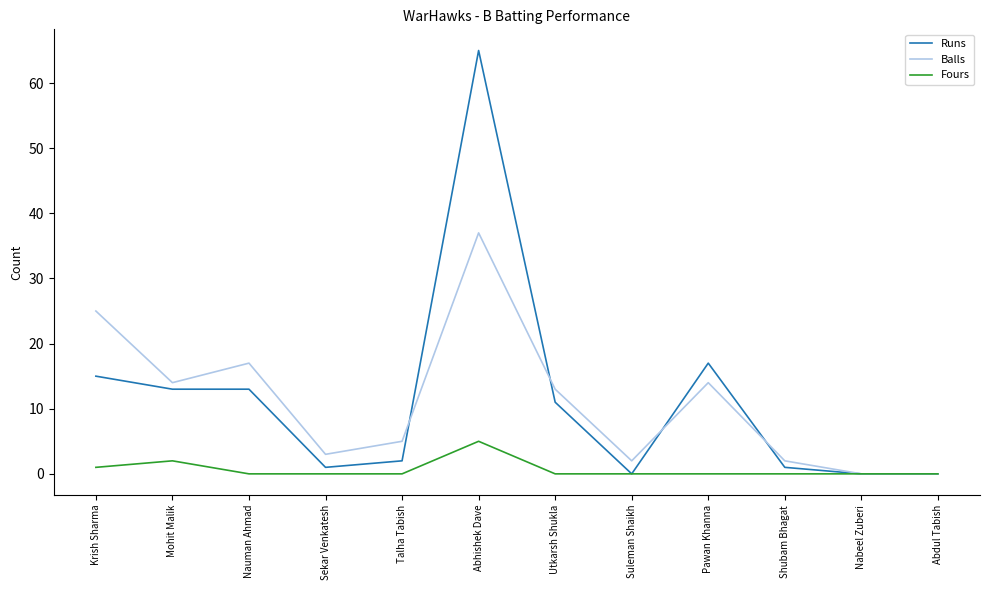

What is the average value of the Fours series?

1